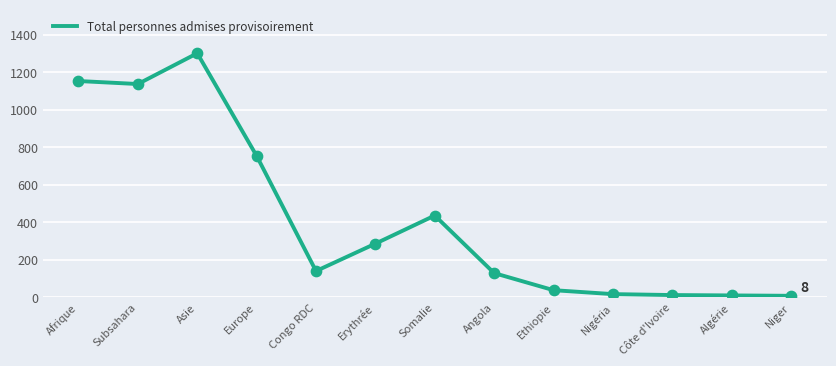

Which has a higher value, Niger or Afrique?

Afrique